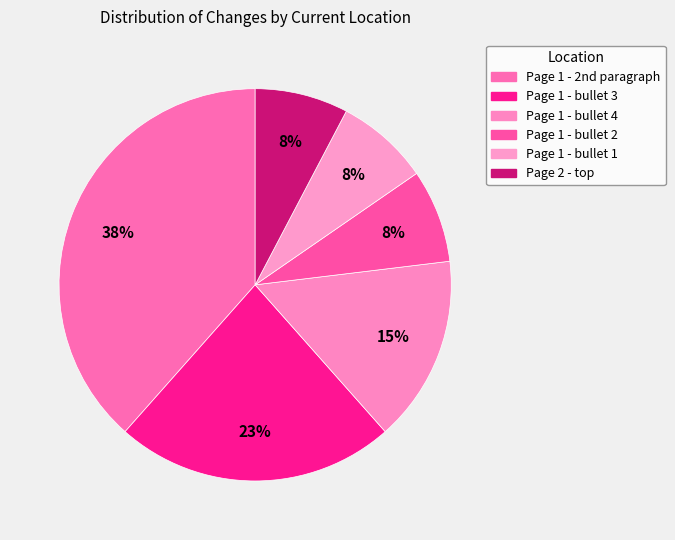

Between Page 1 - bullet 1 and Page 1 - bullet 3, which is larger?

Page 1 - bullet 3